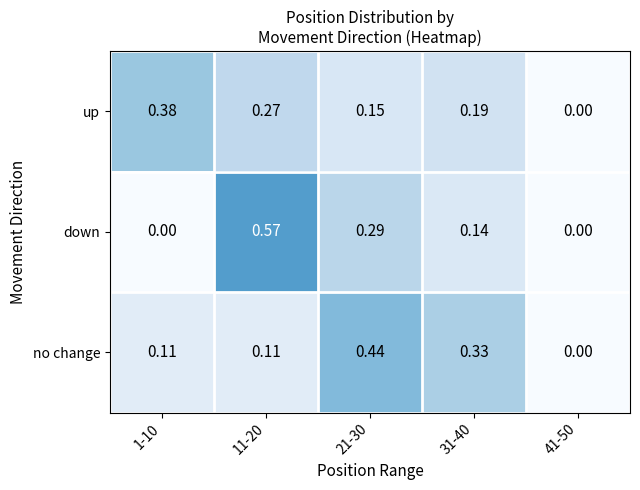

Between 11-20 and 31-40, which series saw the biggest shift?

down